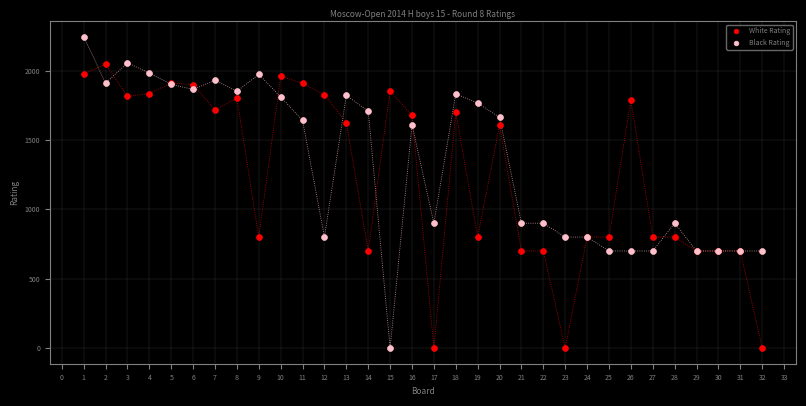

What is the X range (max minus min) for the scatter plot?

31